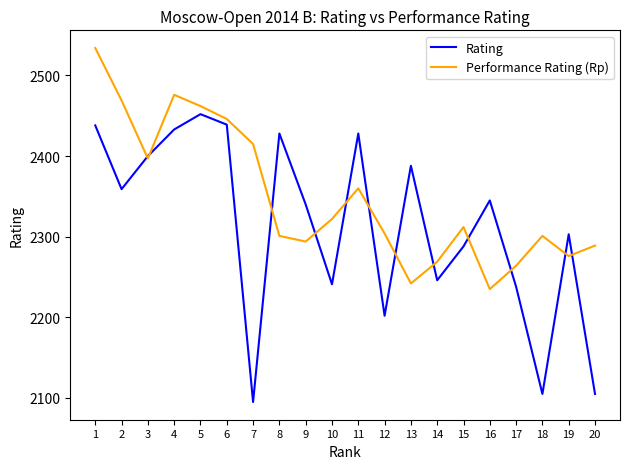

True or false: Performance Rating (Rp) and Rating cross at least once.

True